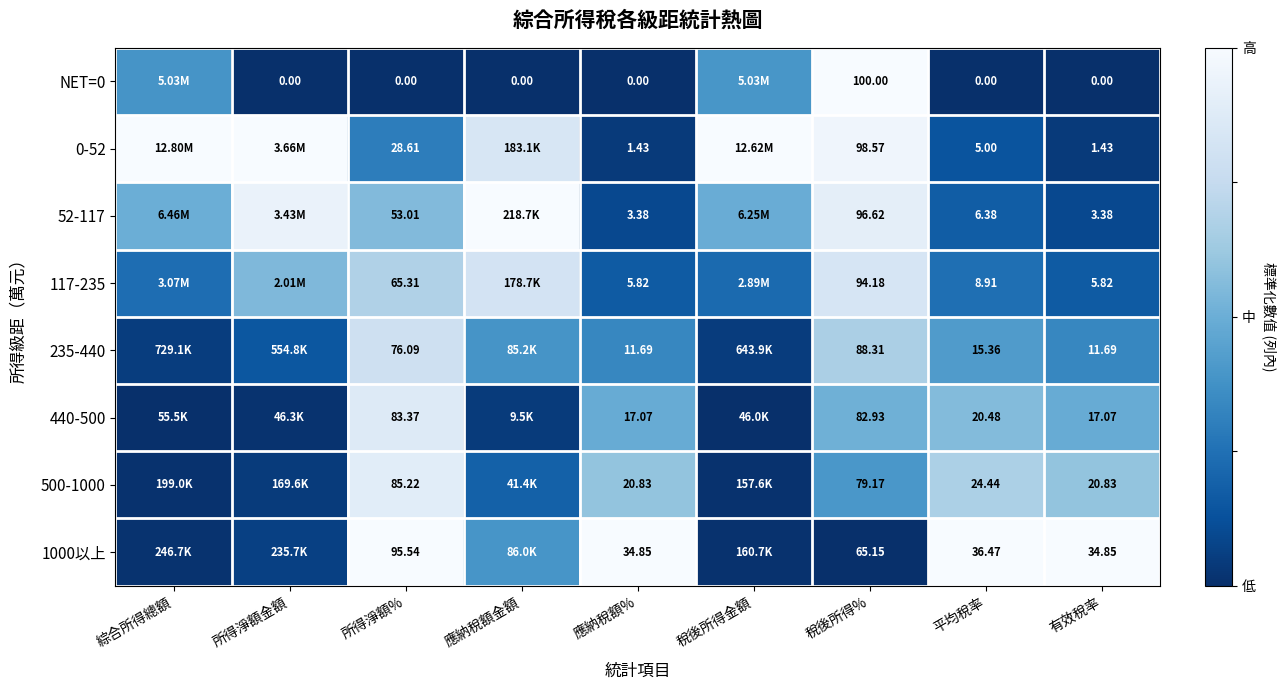

Is the value of 117-235 at 平均稅率 greater than the value of 1000以上 at 應納稅額%?

No